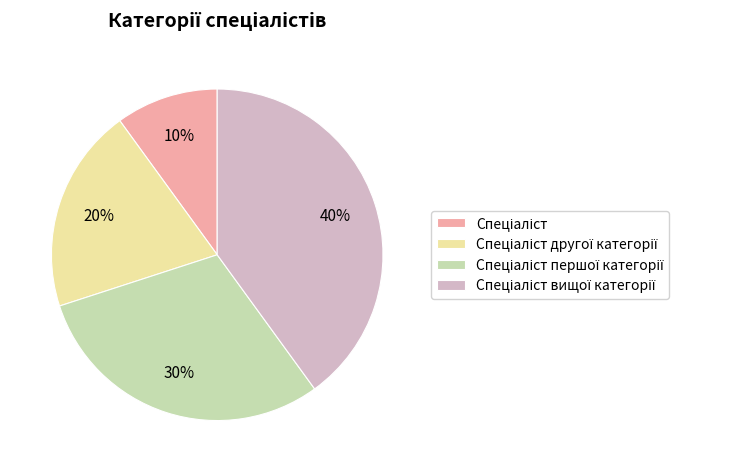

Does any single category account for the majority?

No